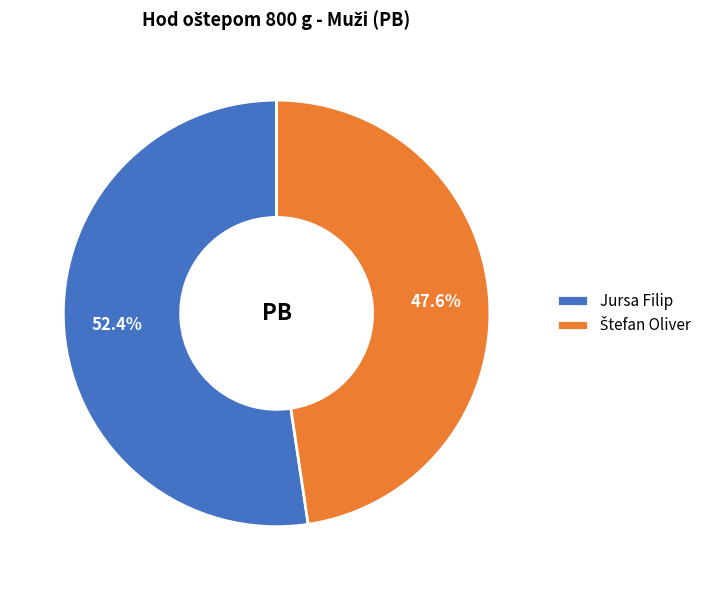

Which slice is the largest?

Jursa Filip